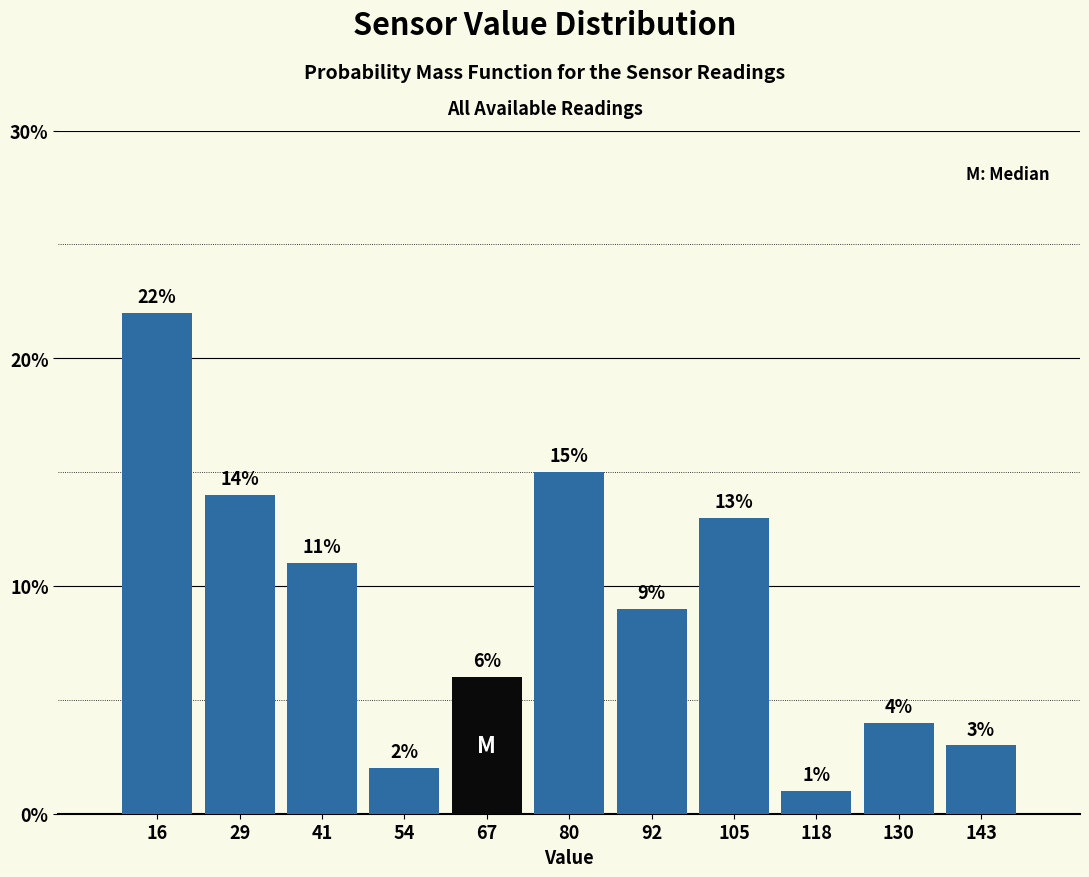

Reading left to right, list every bar in this chart as the range it spans on the x-axis followed by its height. The bar edges are not printed on the chart, so give them approximately, as read against the axis.

10 to 22: 22
22 to 36: 14
36 to 48: 11
48 to 60: 2
60 to 74: 6
74 to 86: 15
86 to 100: 9
100 to 112: 13
112 to 124: 1
124 to 138: 4
138 to 150: 3